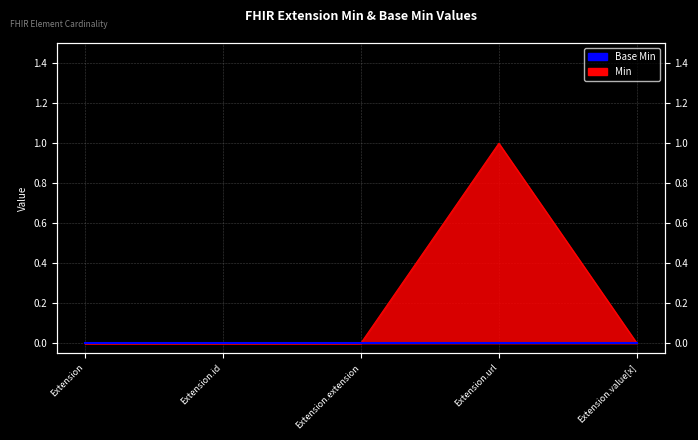

What is the label of the 1st point from the left?

Extension